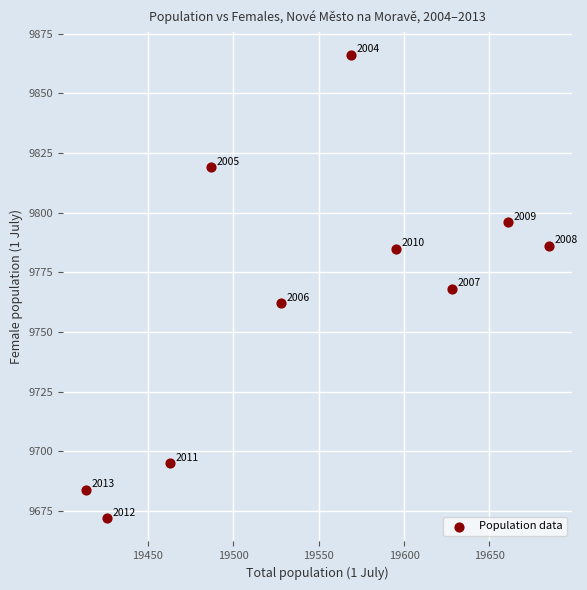

What Y value in the scatter plot is closest to 9769?

9768